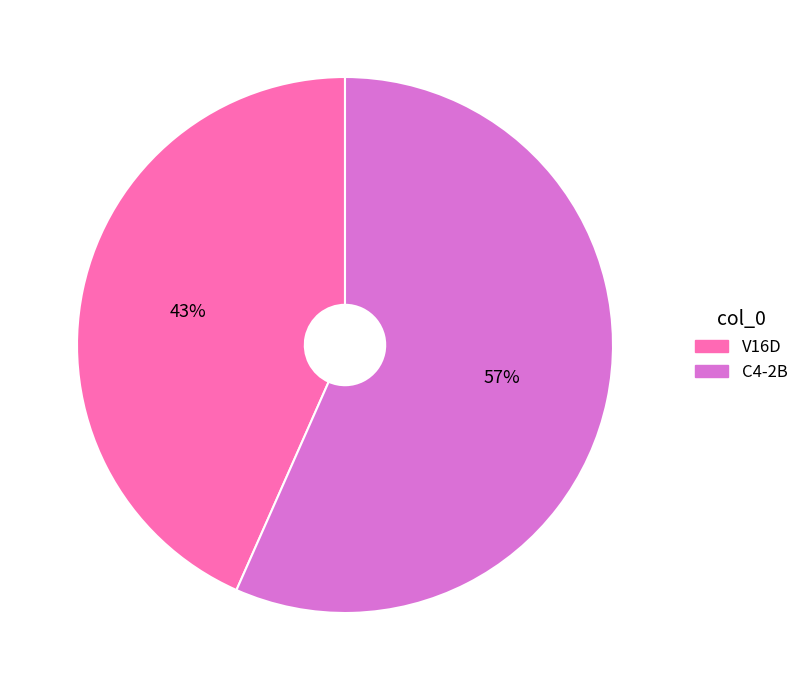

What is the largest slice in the pie chart?

C4-2B